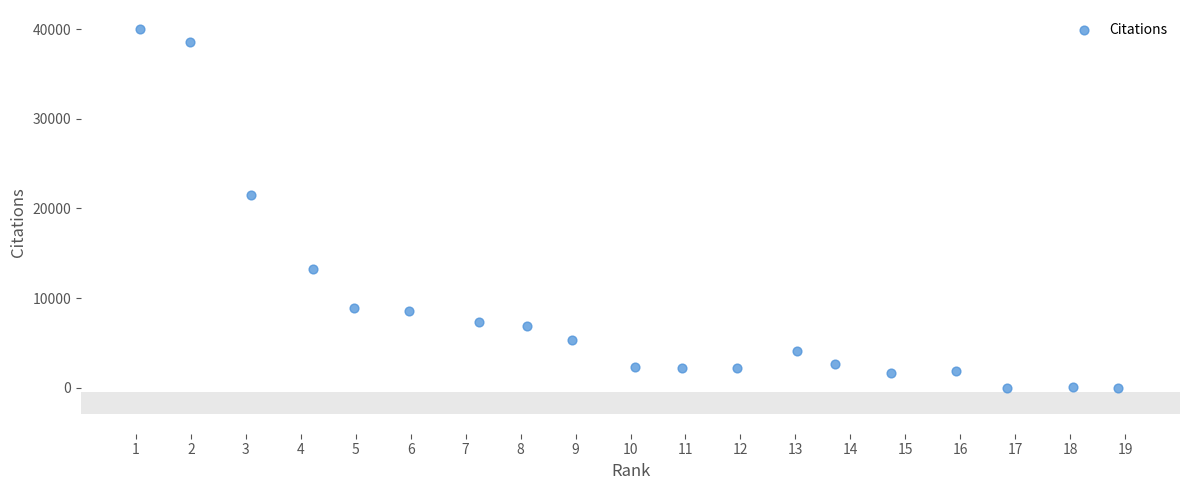

What is the range of Y values (max minus min)?

40009